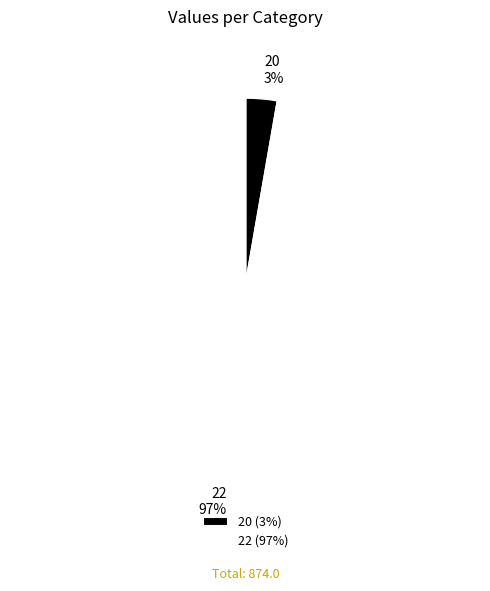

To the nearest percent, what is the average slice percentage?

50%